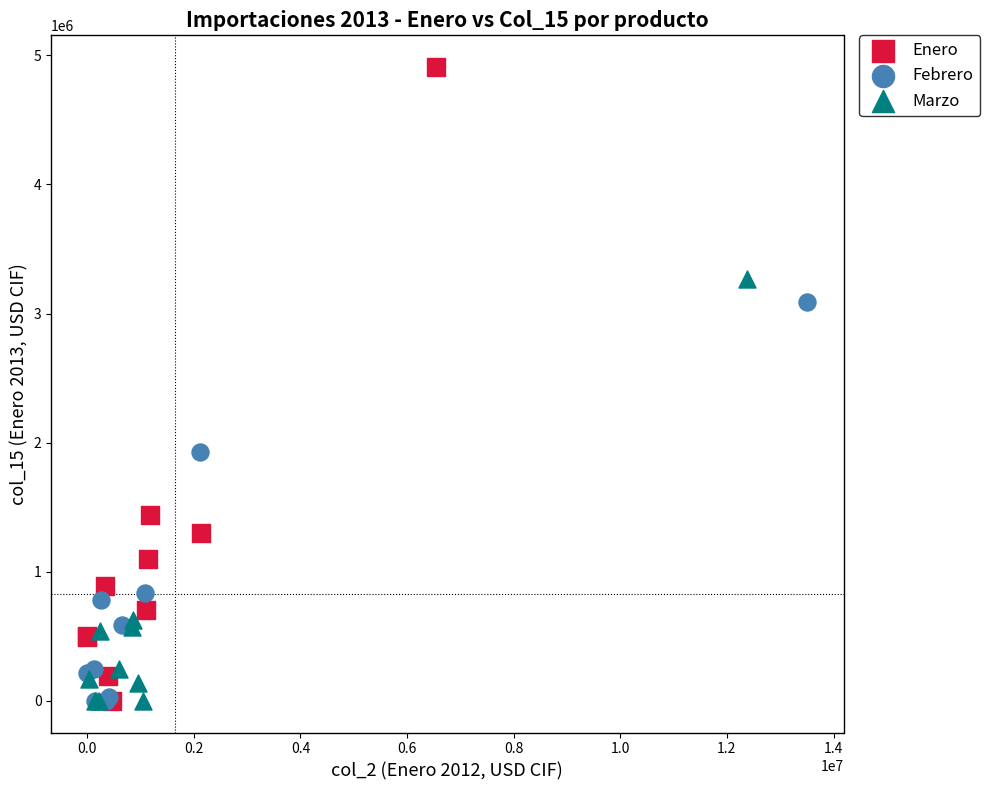

Which series contains the highest Y value?

Enero